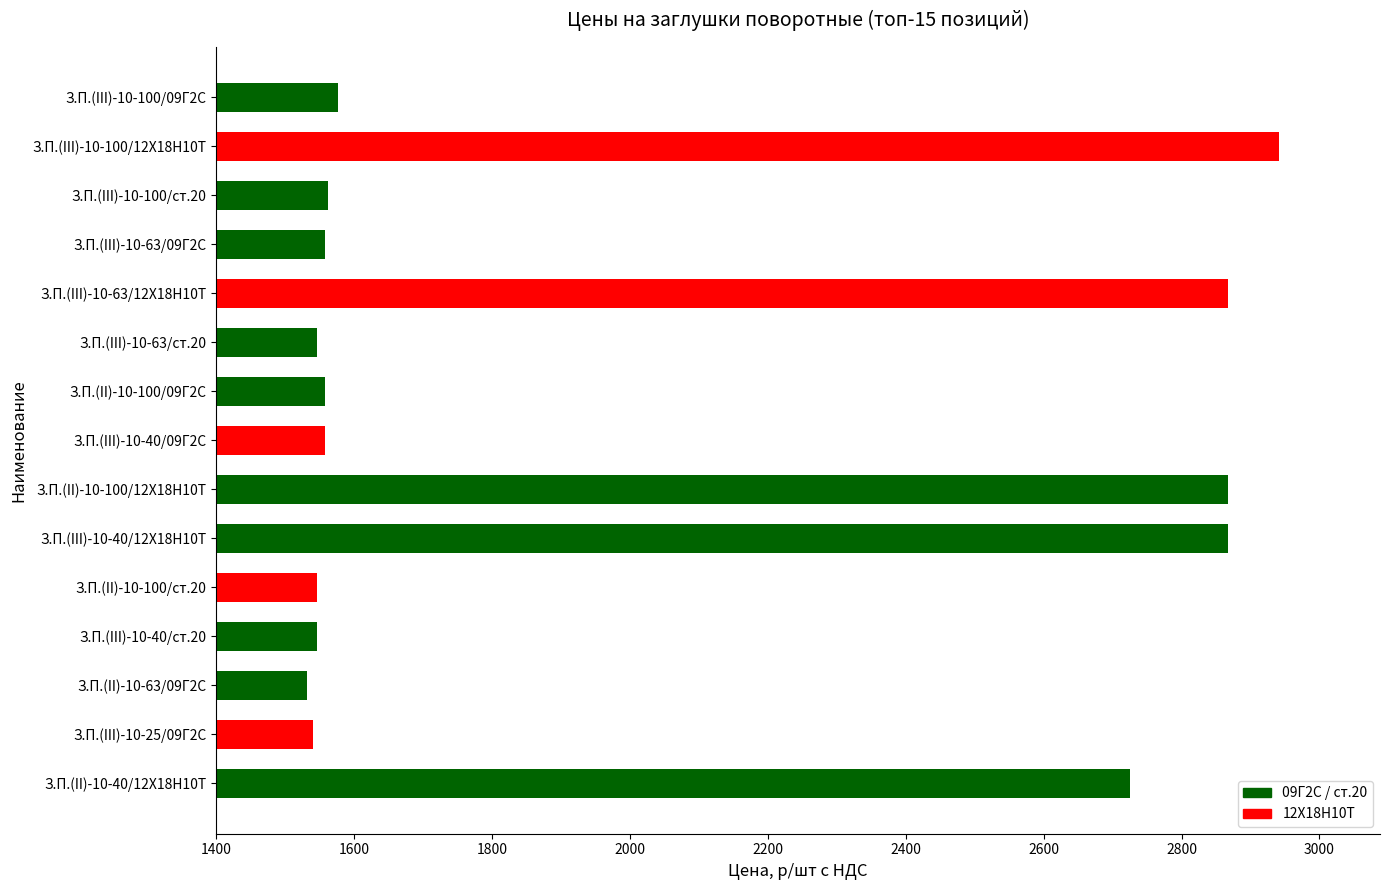

At which label is the value closest to 2236?

З.П.(II)-10-40/12Х18Н10Т